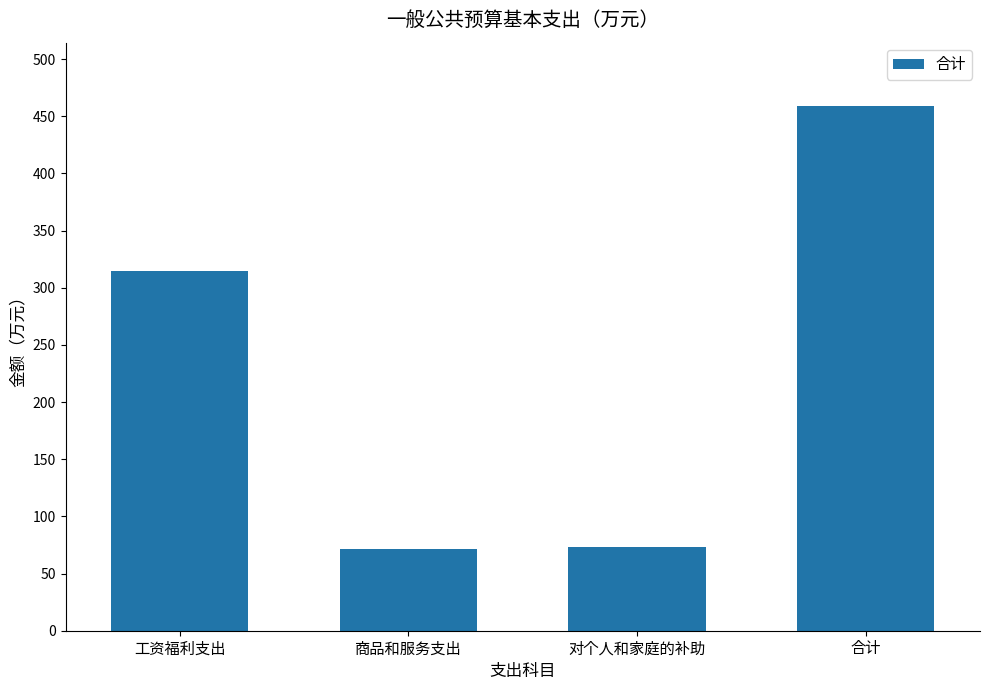

Approximately how many times larger is the value at 对个人和家庭的补助 compared to 工资福利支出?

0.2